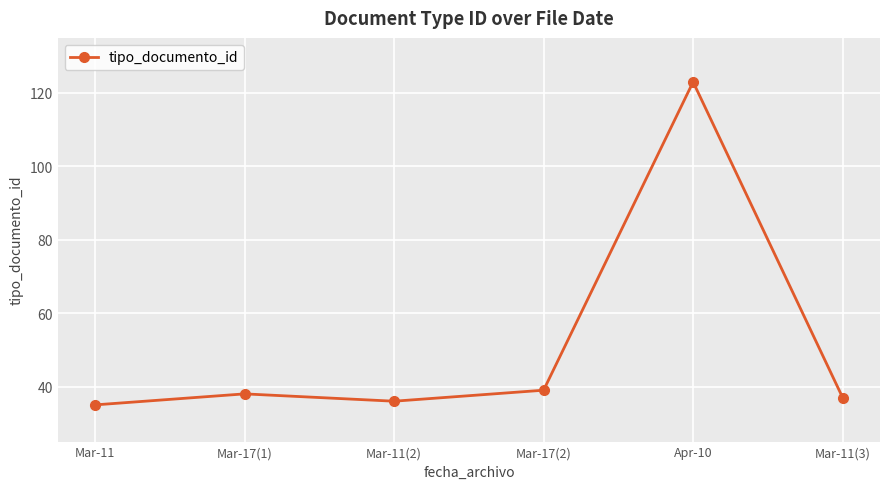

Rank the categories by value from highest to lowest.

Apr-10, Mar-17(2), Mar-17(1), Mar-11(3), Mar-11(2), Mar-11